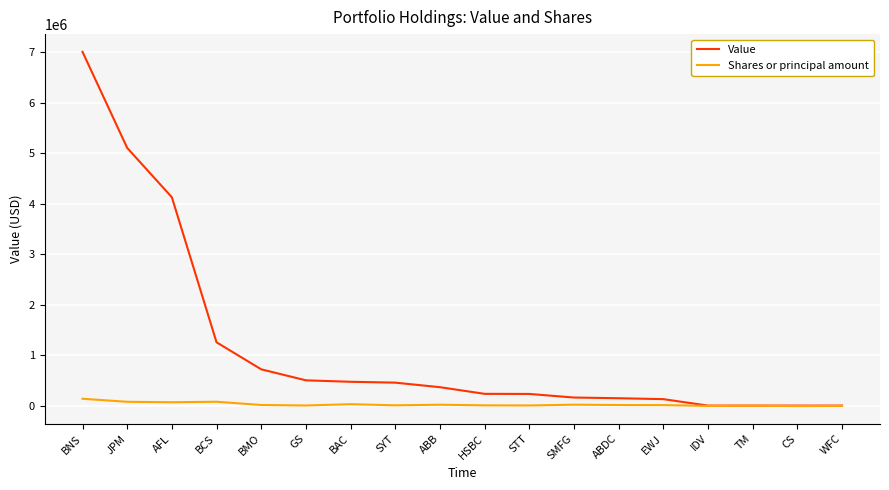

What is the highest value of the Value series?

7013000